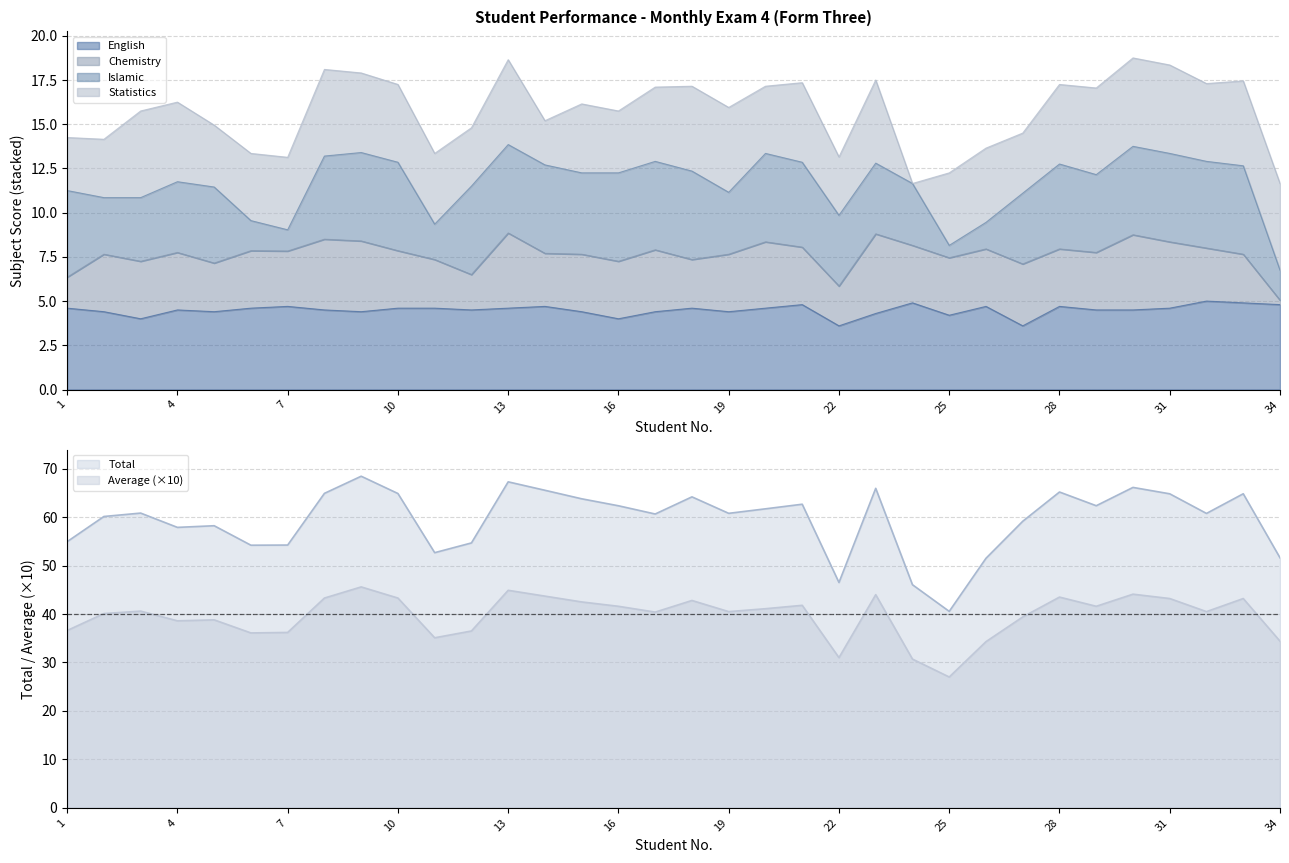

What is the sum of all Total values?

2020.5